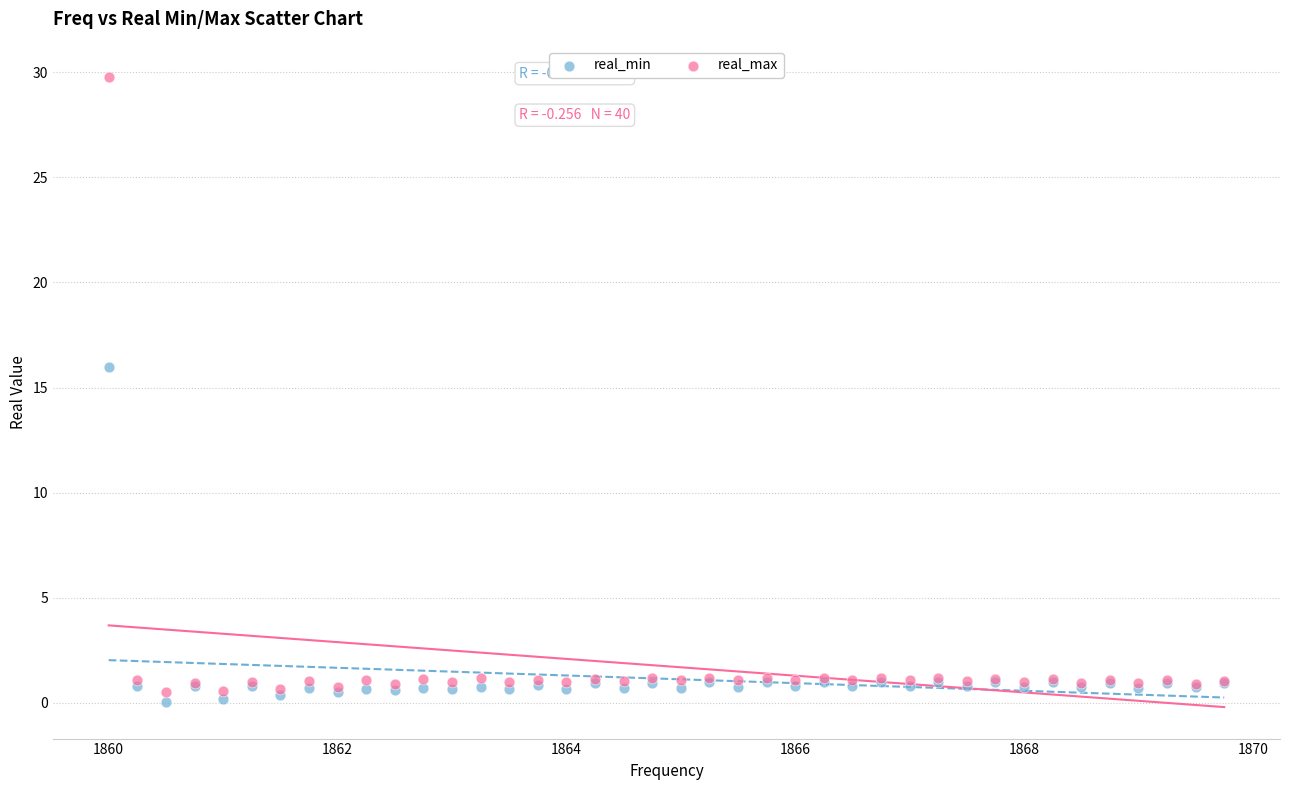

Which series reaches the minimum Y coordinate?

real_min